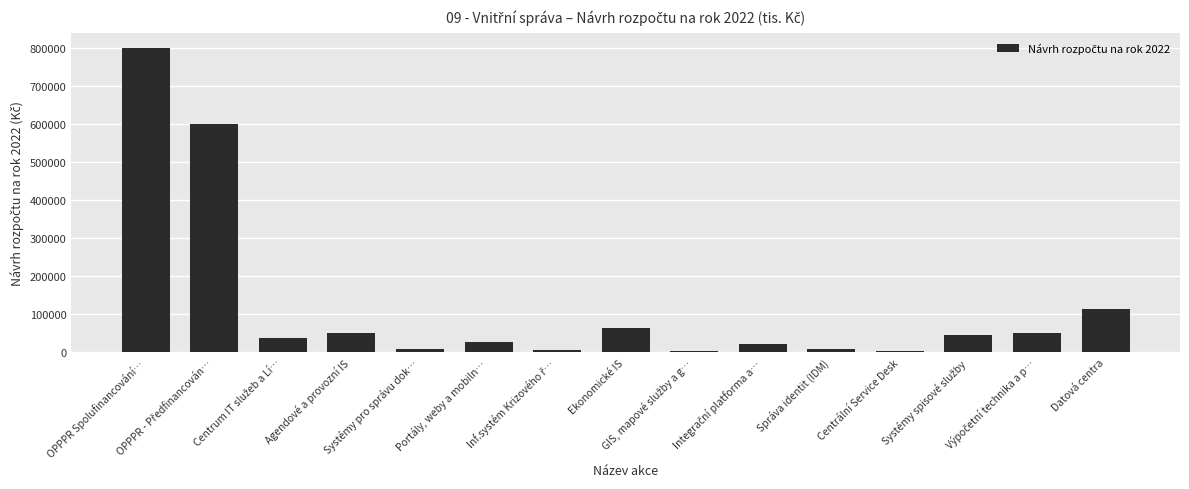

Does the chart contain any negative values?

No